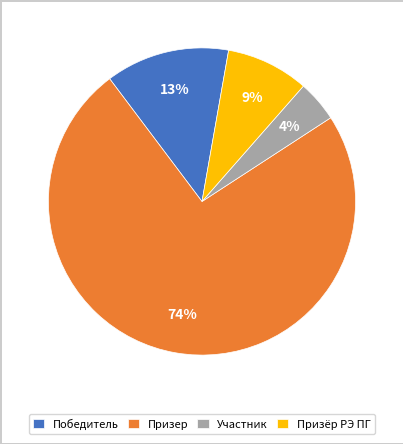

Is there any slice that represents more than half of the pie?

Yes